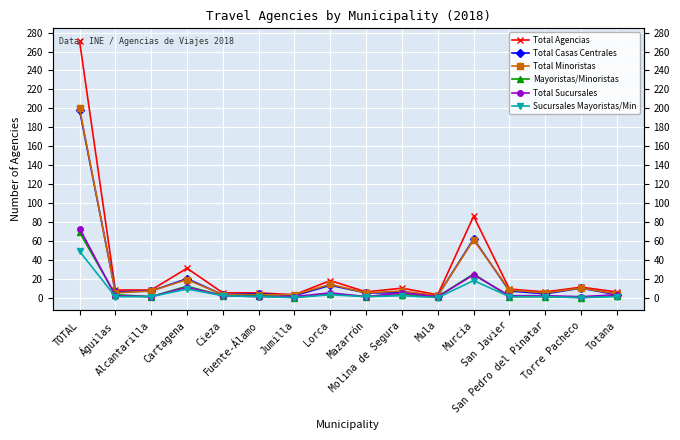

At which category does Sucursales Mayoristas/Min reach its first local peak?

Cartagena